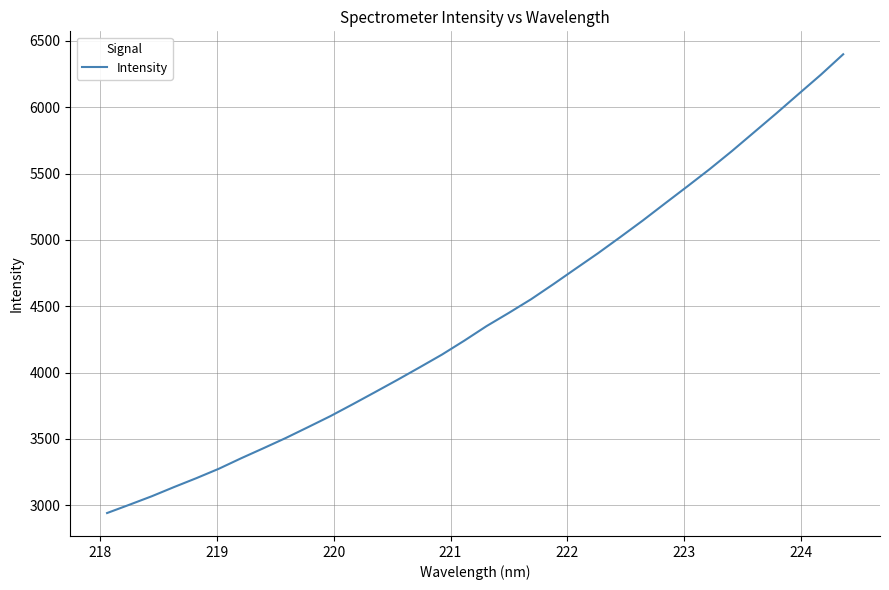

Count the number of categories in the chart.

34